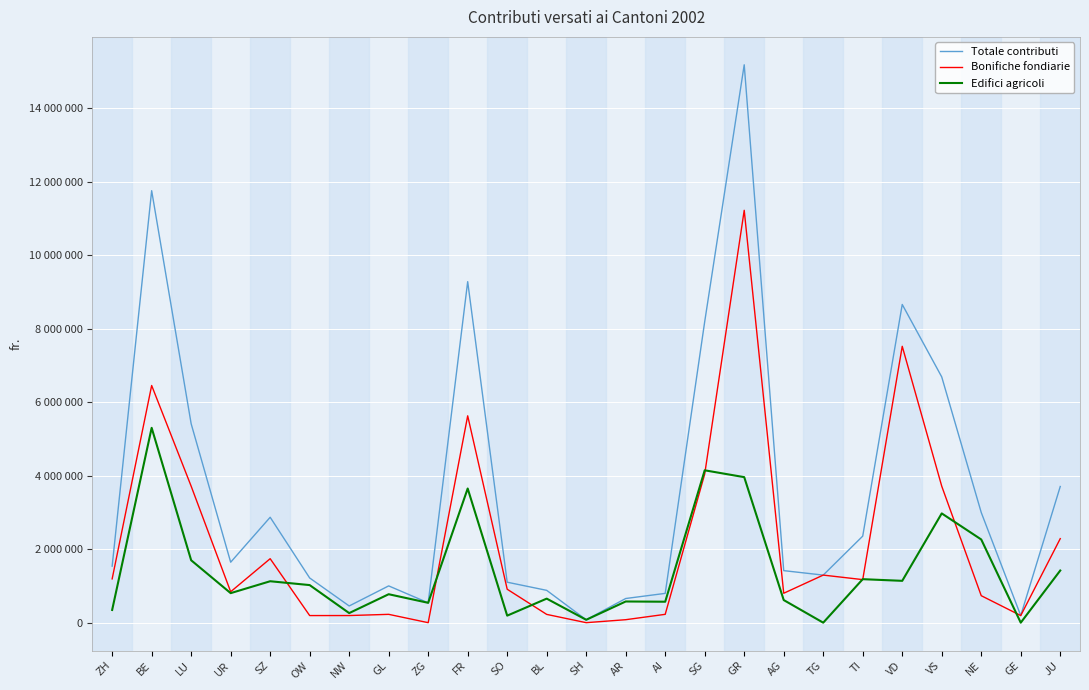

How many interior local peaks does the Bonifiche fondiarie series have?

7